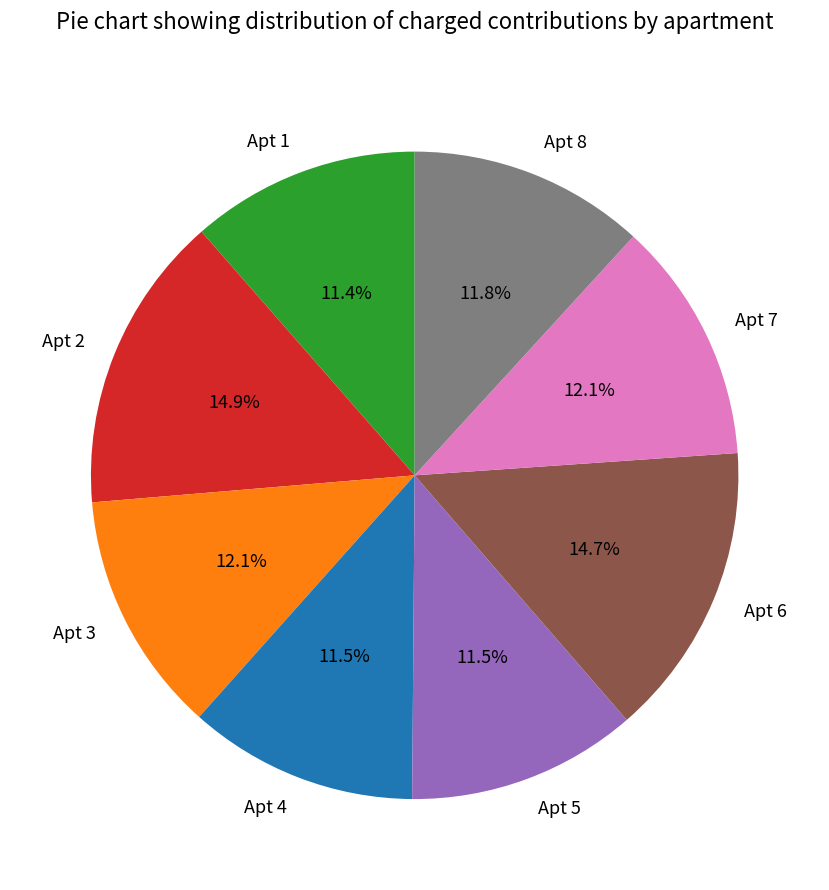

Approximately how many times larger is the value at Apt 5 compared to Apt 1?

1.0